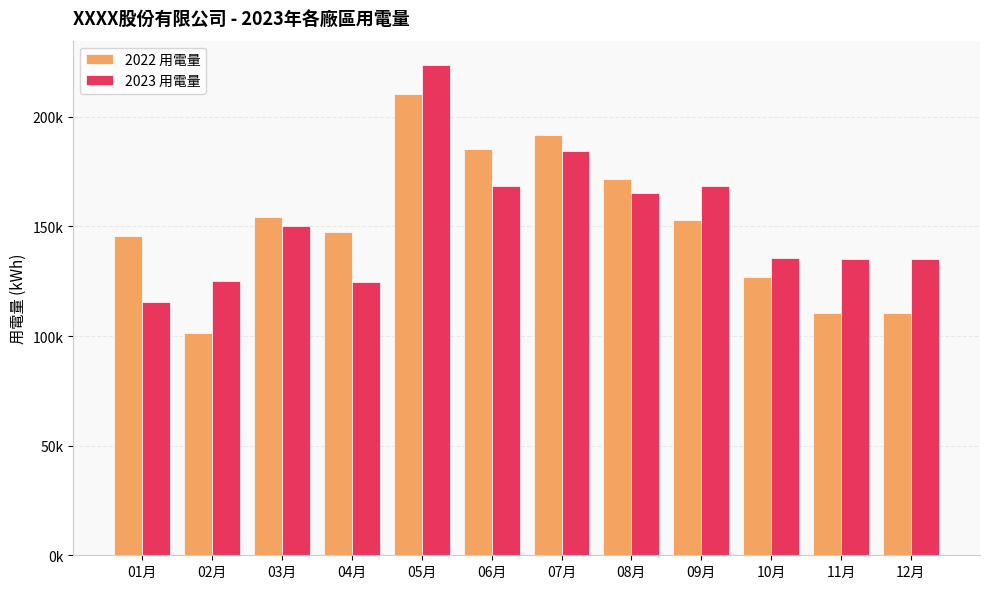

Which series has the largest total across all categories?

2023 用電量